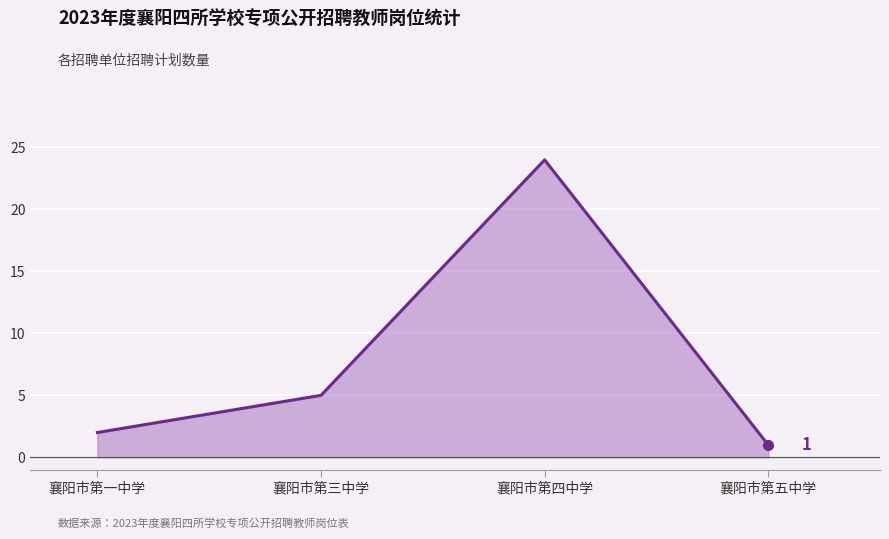

Rank the categories by value from lowest to highest.

襄阳市第五中学, 襄阳市第一中学, 襄阳市第三中学, 襄阳市第四中学